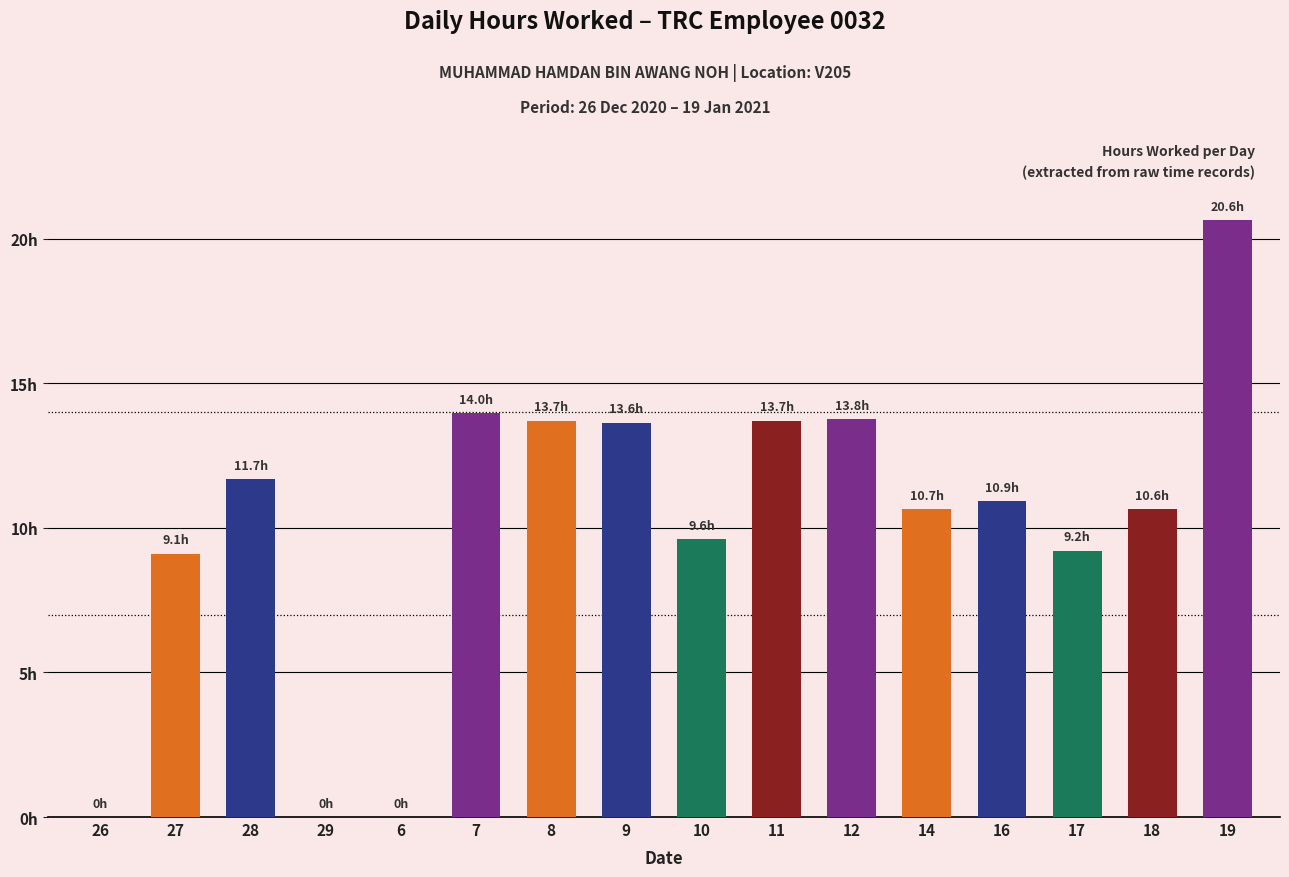

At which label is the value closest to 10?

10